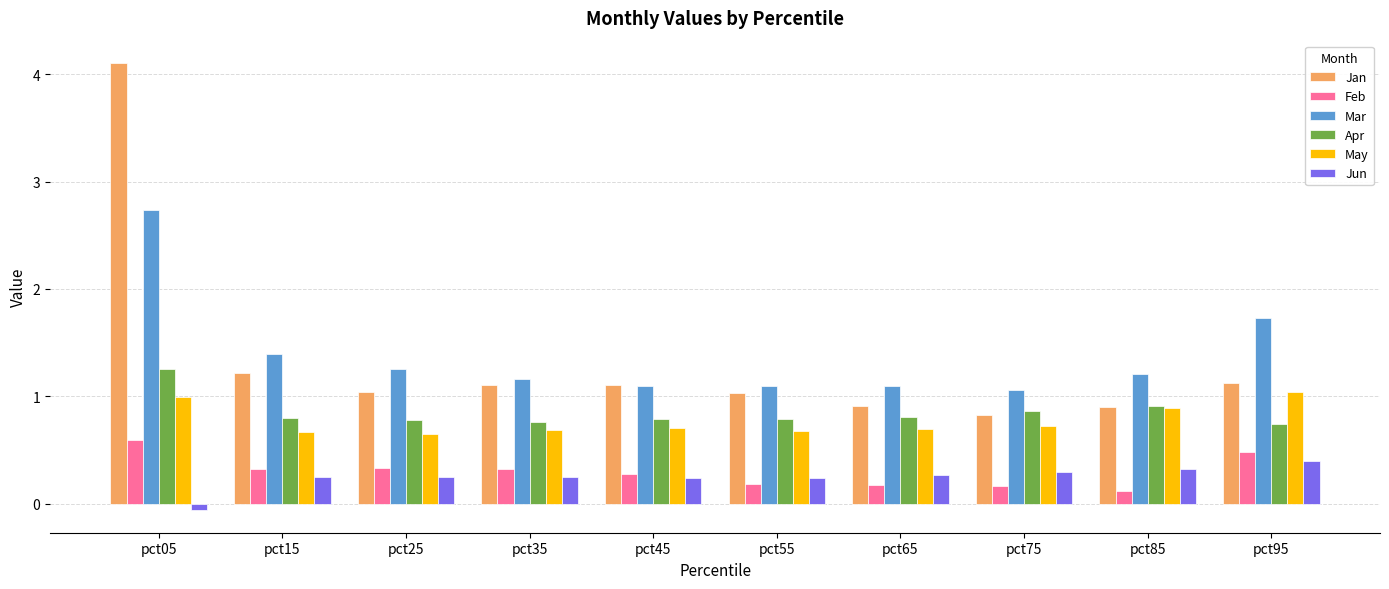

Does the chart contain any negative values?

Yes